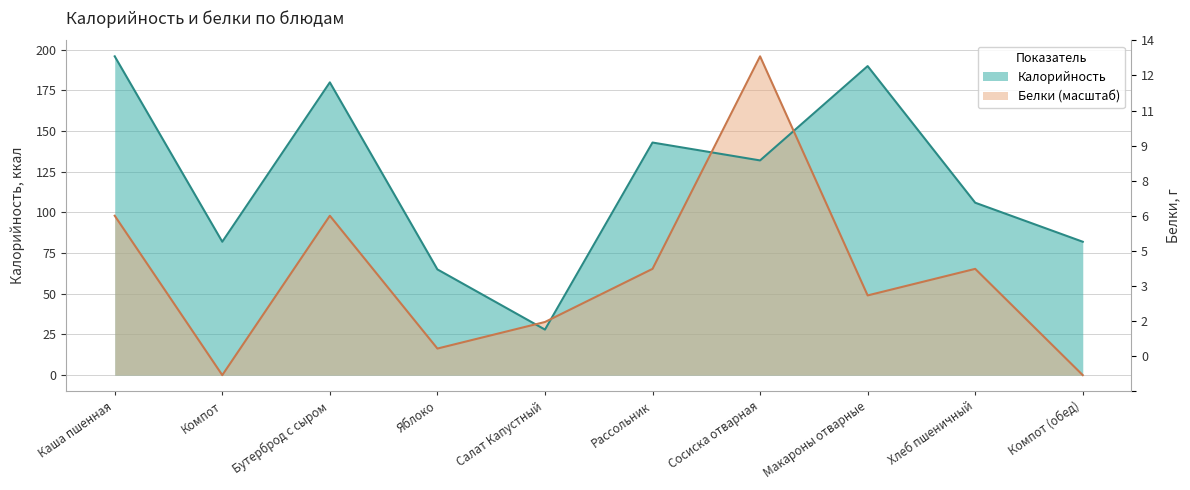

Rank the series at Компот from highest to lowest value.

Калорийность, Белки